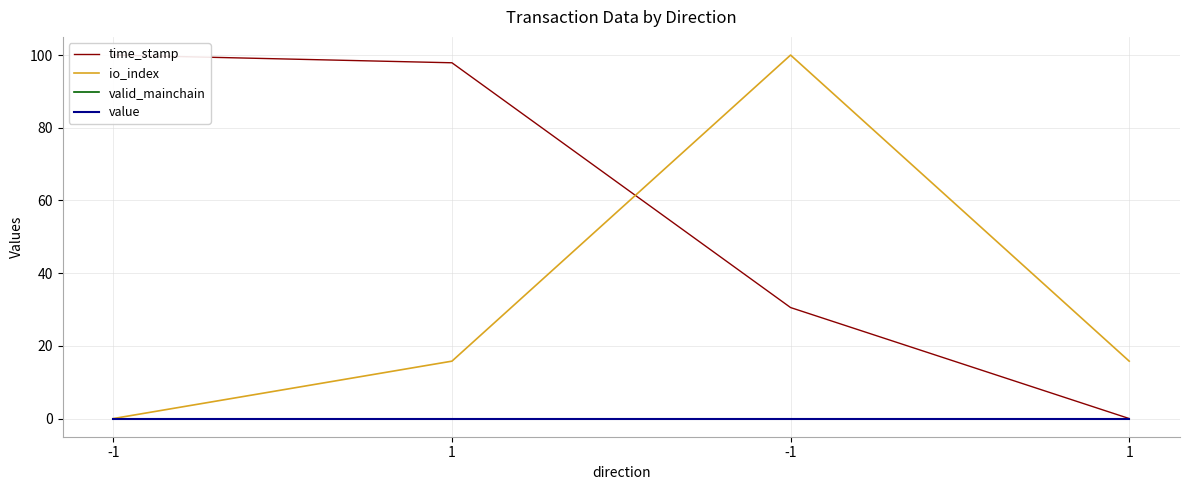

Which category has the highest value across all series?

-1